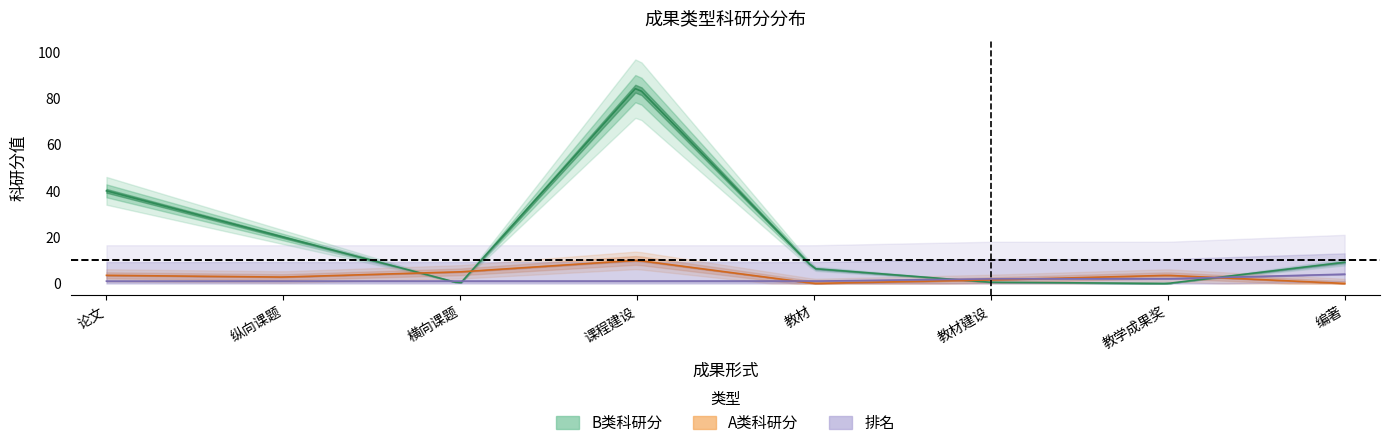

What is the difference between the A类科研分 values at 论文 and 教材?

3.5